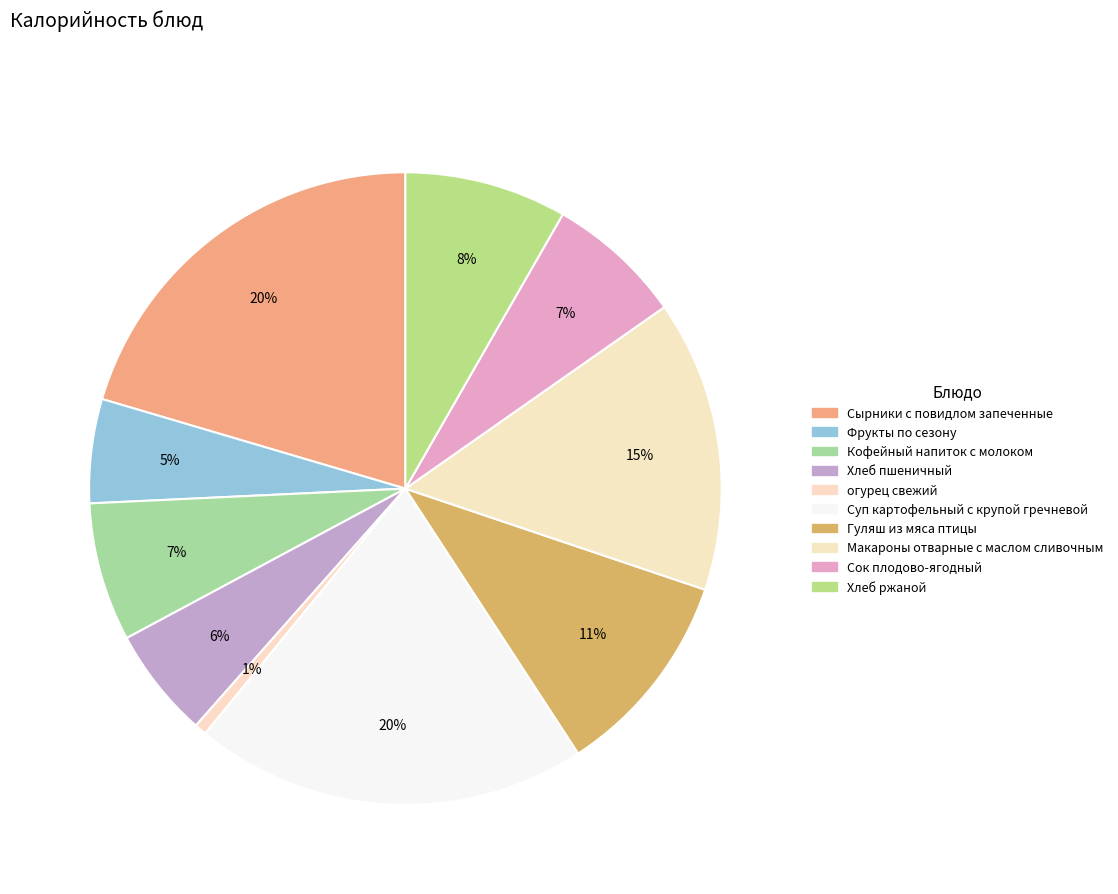

How many segments does this pie chart have?

10